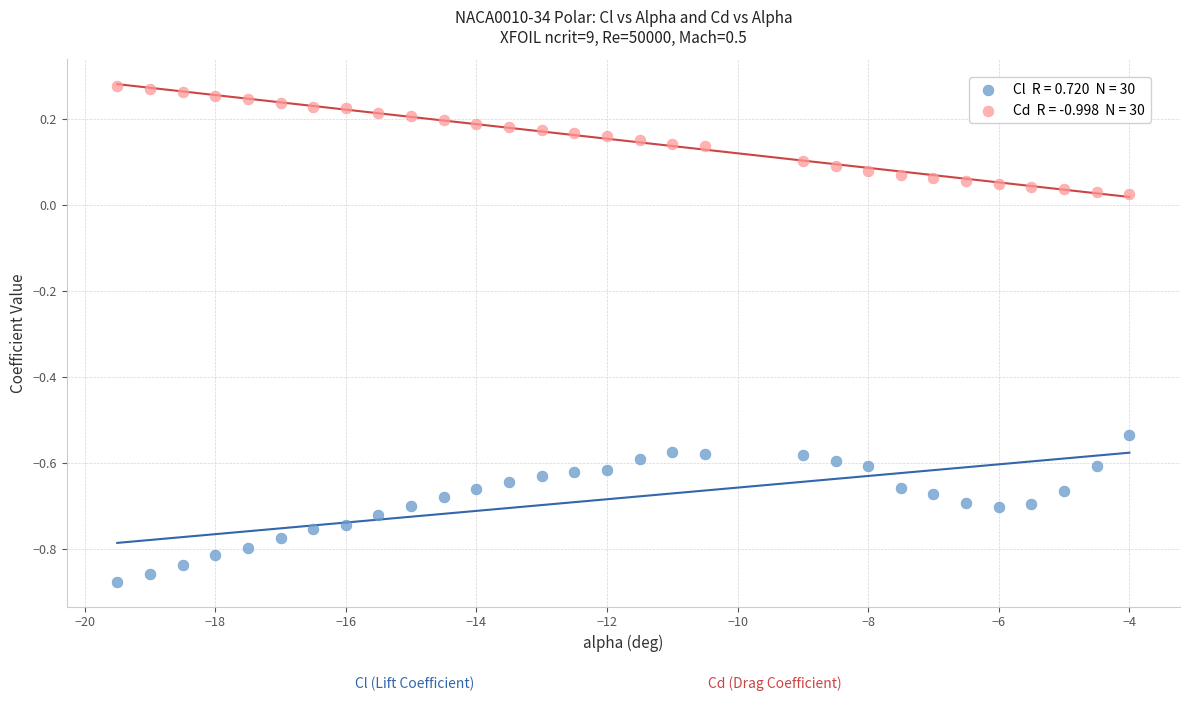

Across all data points, what is the range of Y values (max minus min)?

1.2